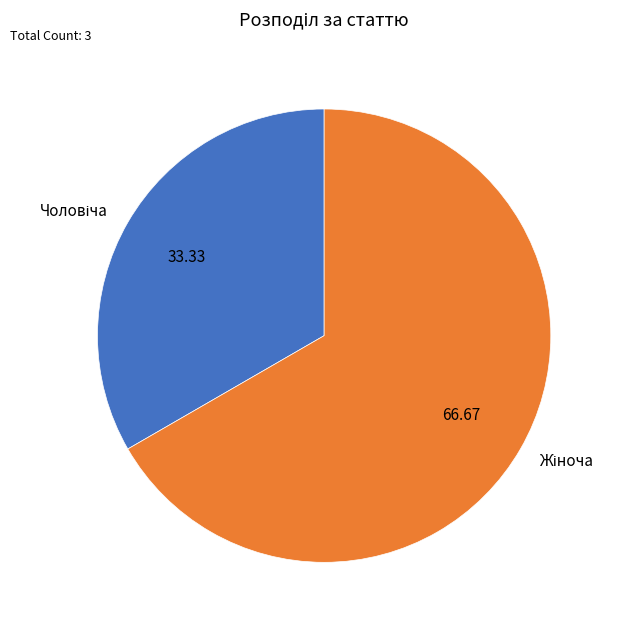

Does any single category account for the majority?

Yes